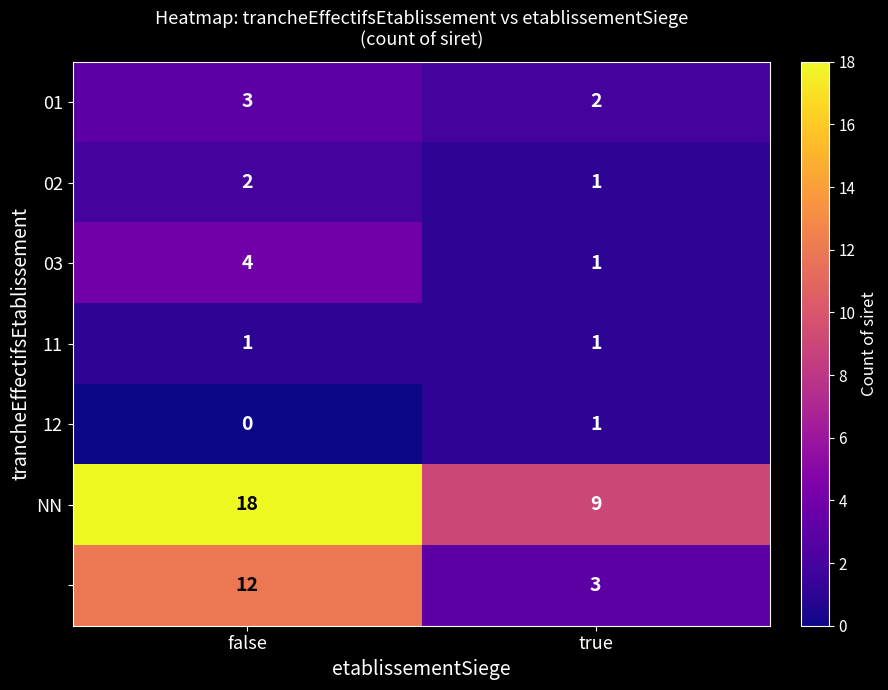

At which category is the sum across all series the highest?

false